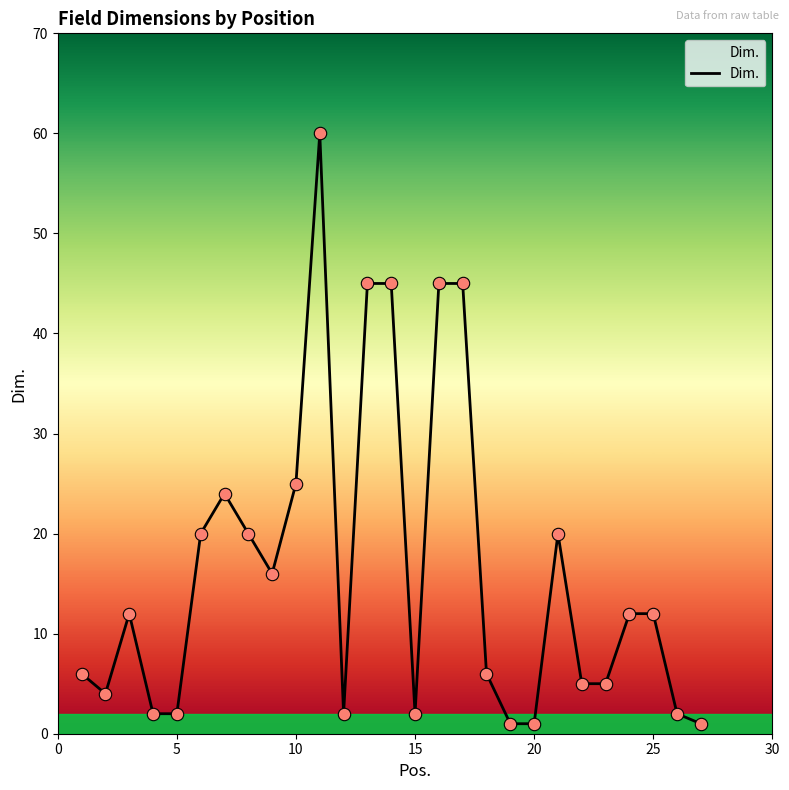

What is the maximum value shown in the chart?

60